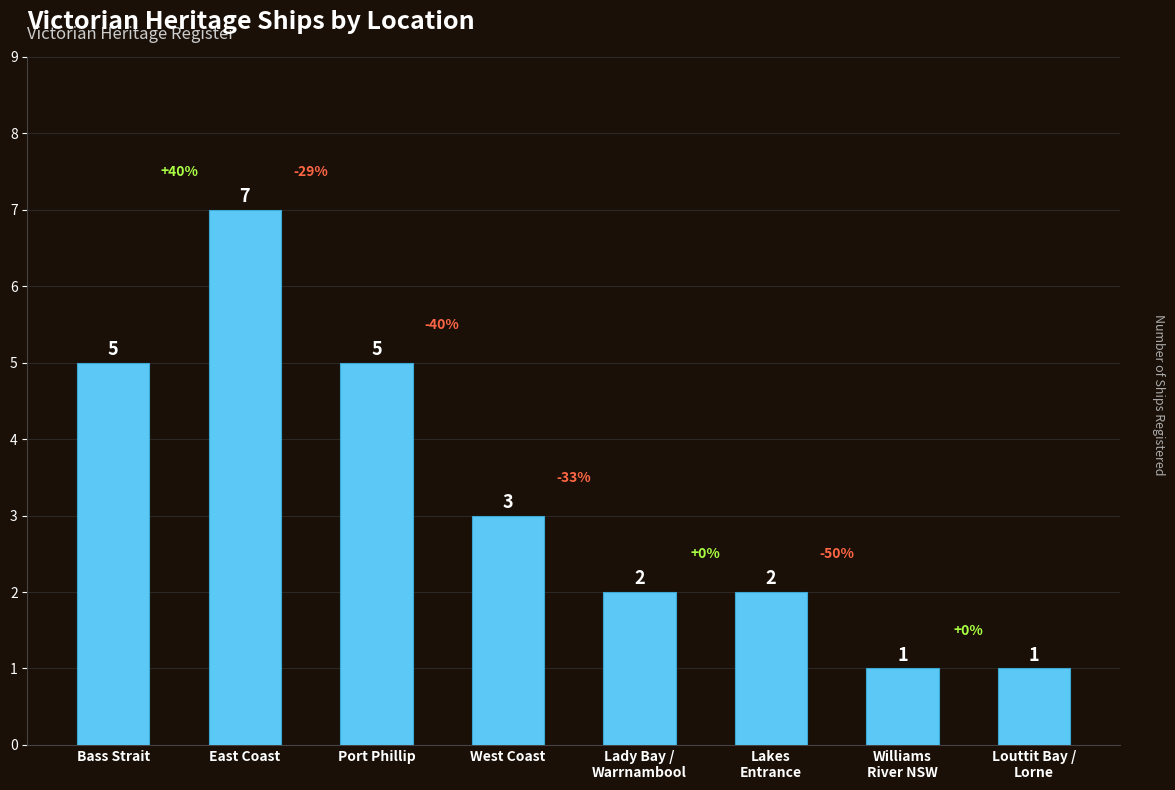

Reading left to right, list all the values displayed in this chart.

5	7	5	3	2	2	1	1